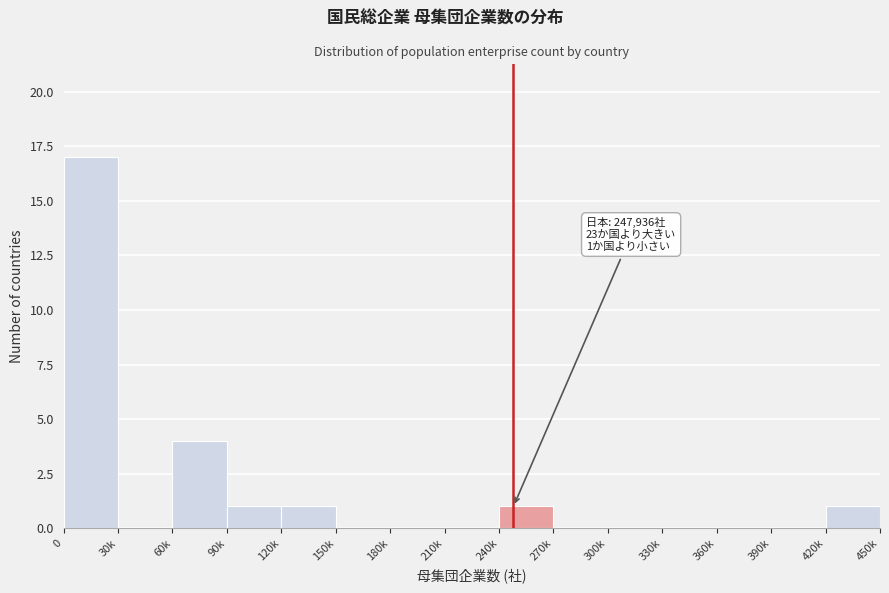

Reading left to right, transcribe all the data shown in this chart.

0=17	30k=0	60k=4	90k=1	120k=1	150k=0	180k=0	210k=0	240k=1	270k=0	300k=0	330k=0	360k=0	390k=0	420k=1